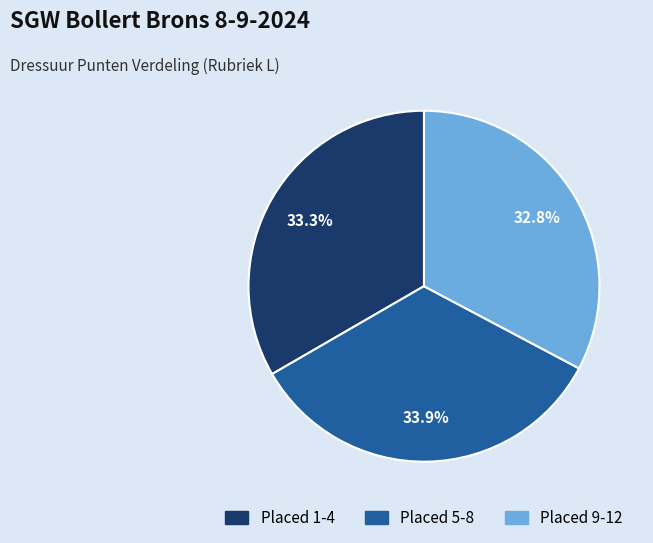

Is there any slice that represents more than half of the pie?

No